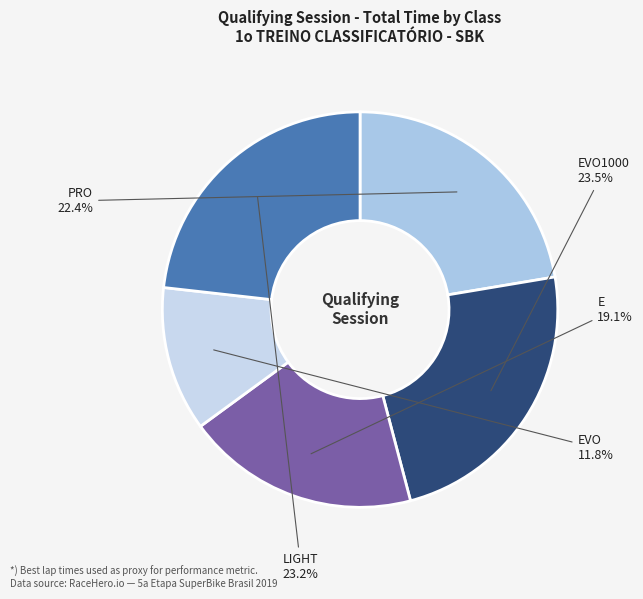

How many slices are in this pie chart?

5